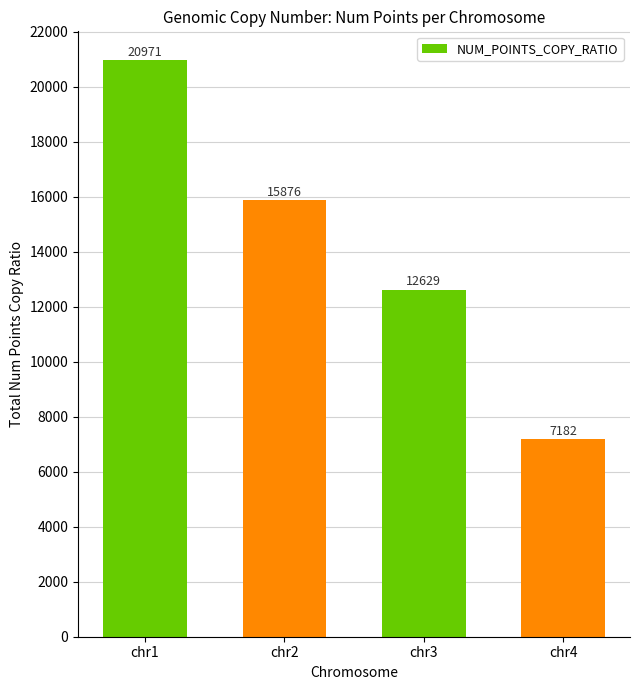

Is it true that the value at chr2 is 15876?

True